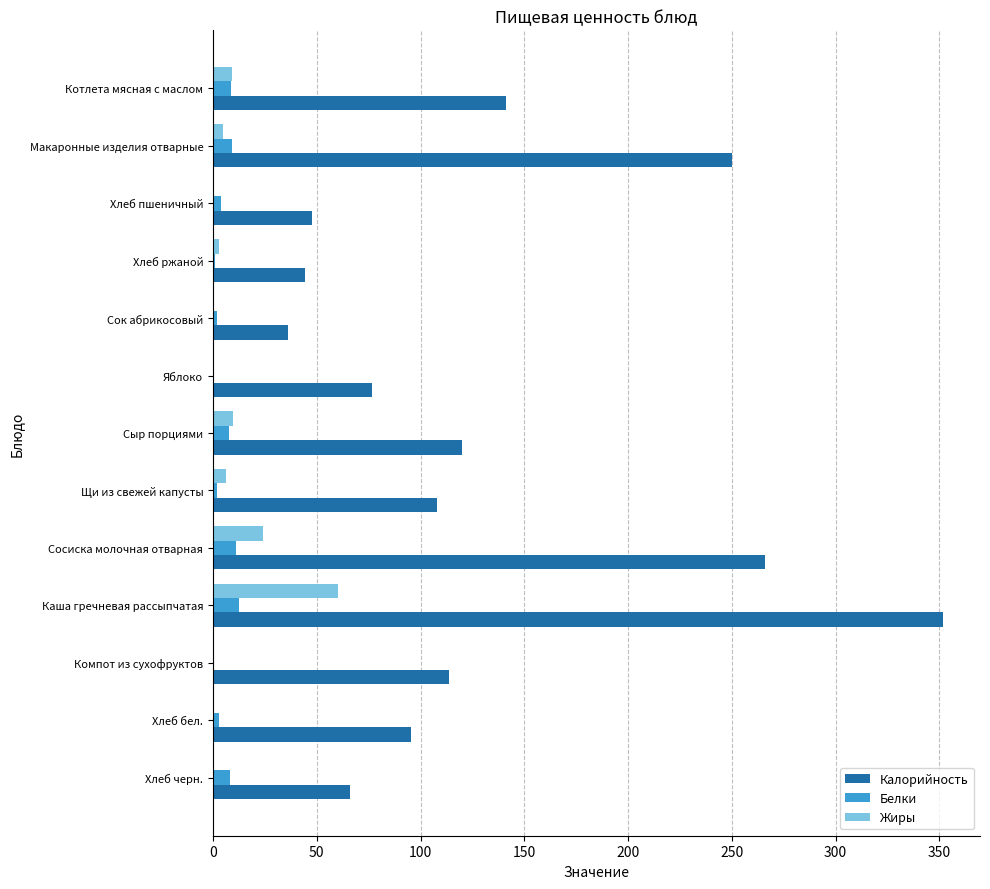

At which category is the sum across all series the highest?

Каша гречневая рассыпчатая